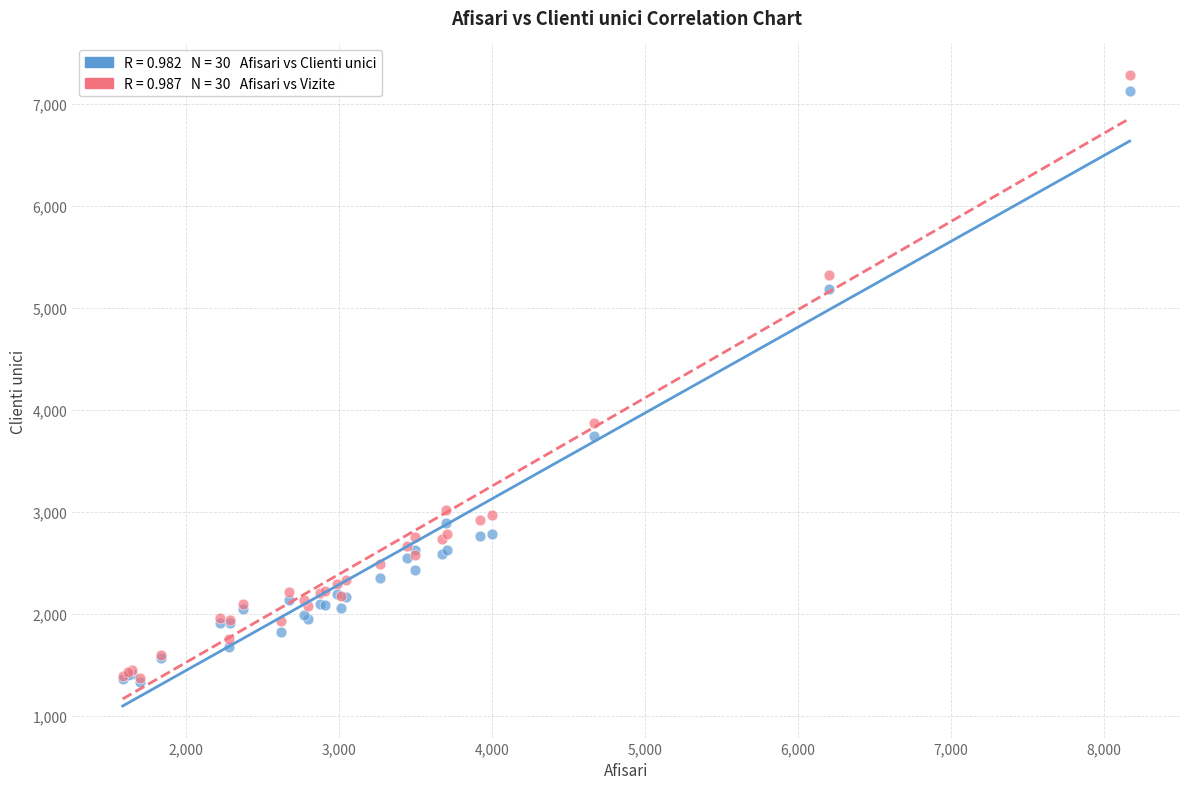

Across all series, what Y value is closest to 4309?

3867